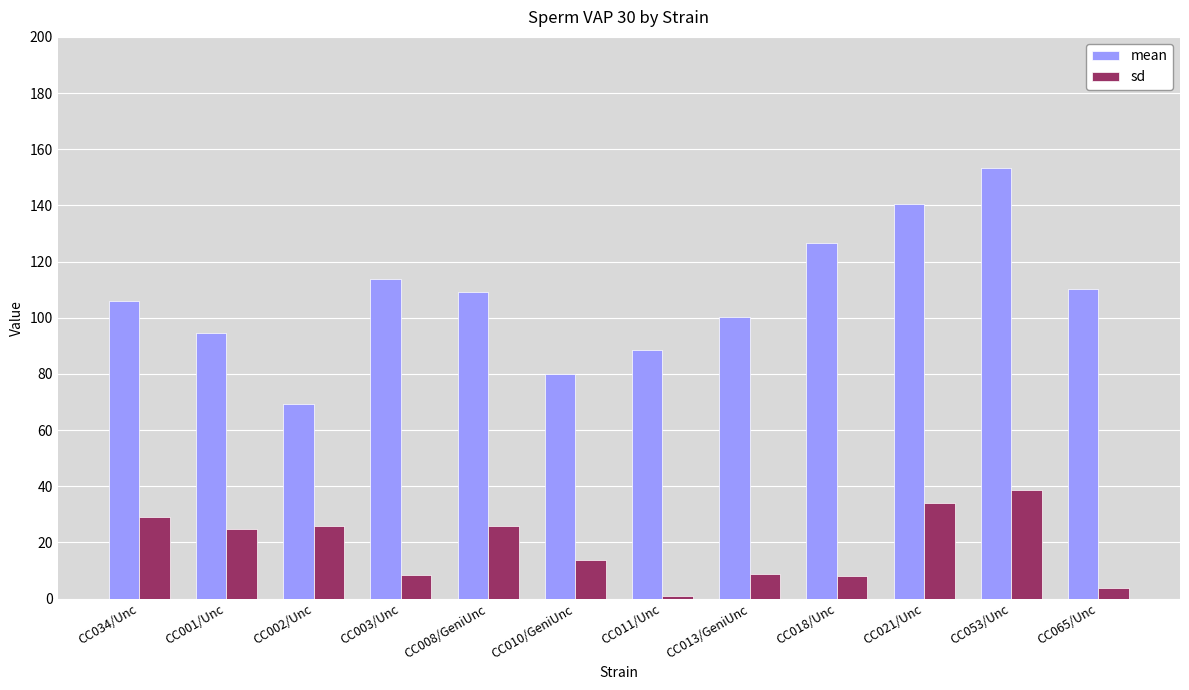

Which series has the widest spread of values?

mean